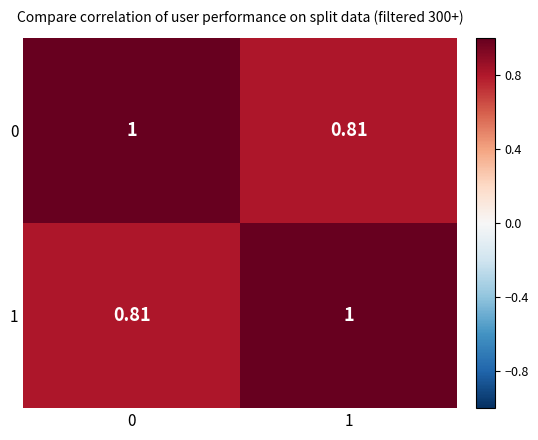

What is the spread (max minus min) of values at 0?

0.2